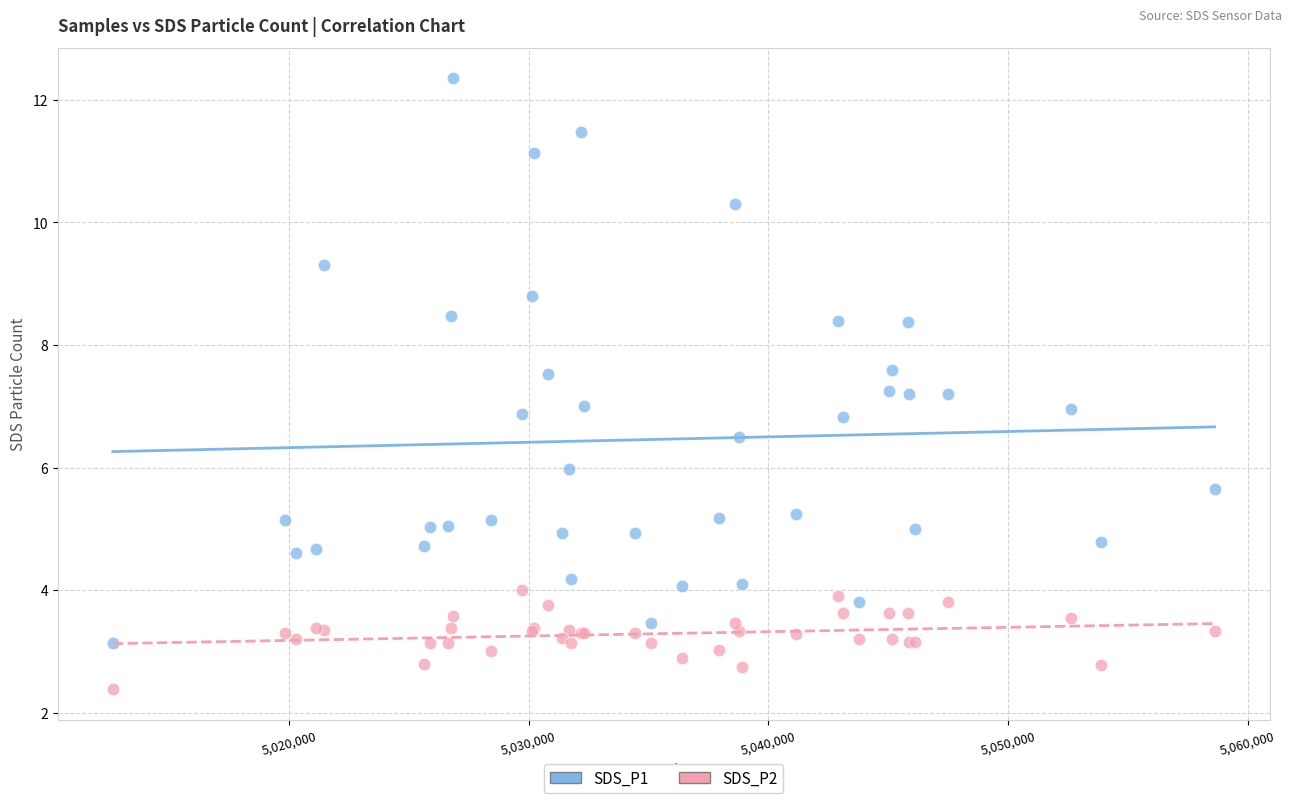

Which series reaches the maximum Y coordinate?

SDS_P1